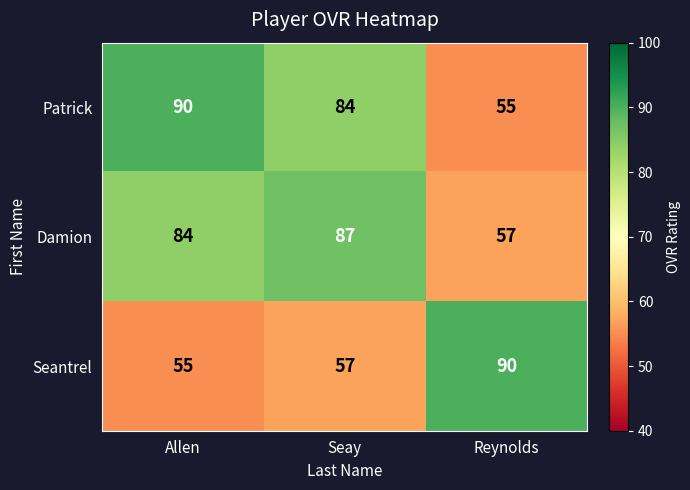

The value of Patrick at Reynolds is 55. True or false?

True